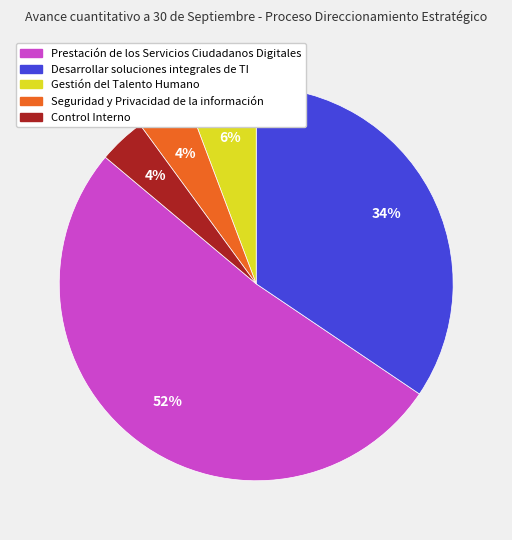

True or false: Control Interno accounts for 4% of the total.

True